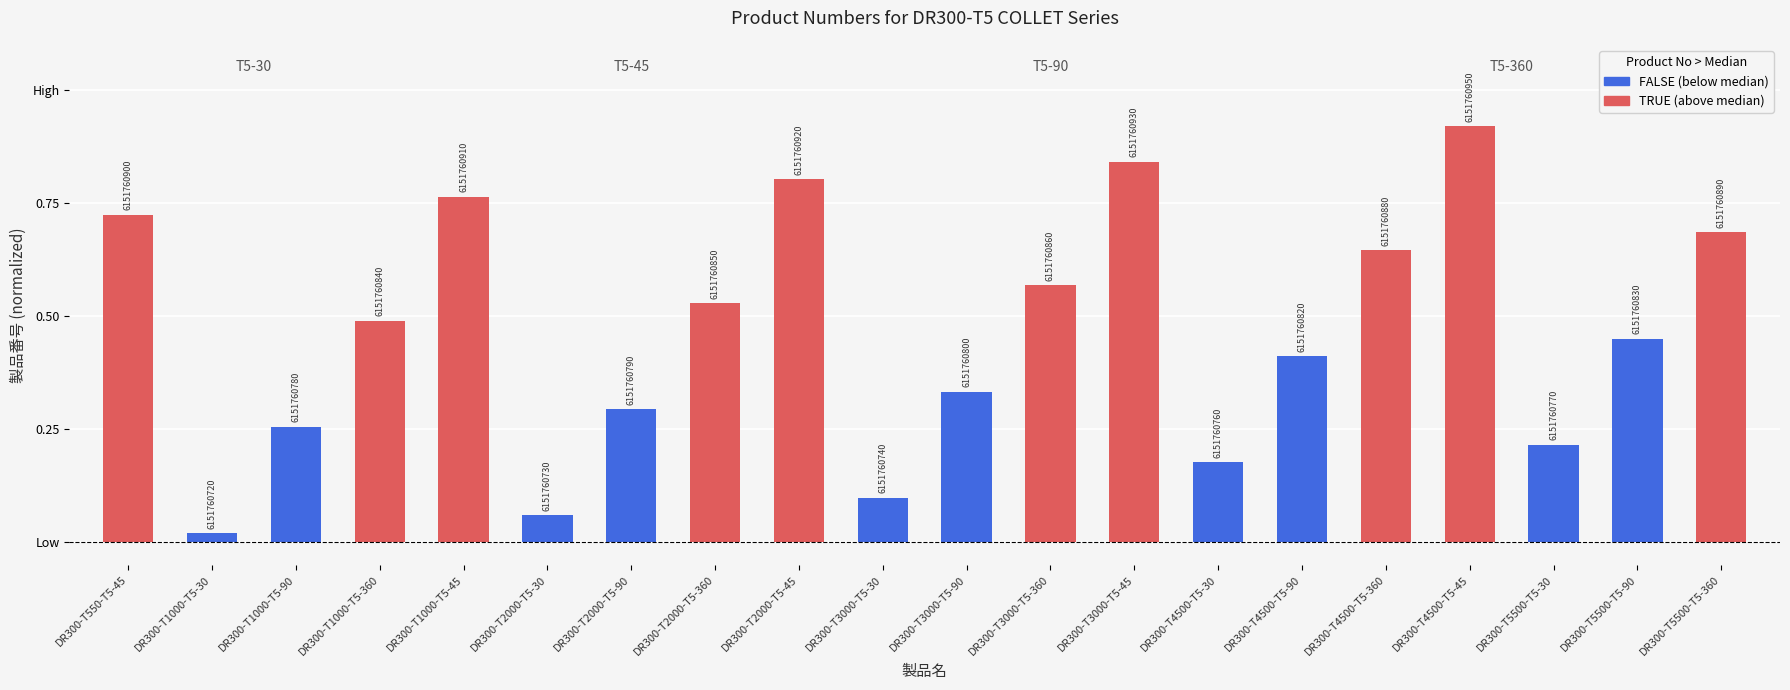

Does the chart contain any negative values?

No